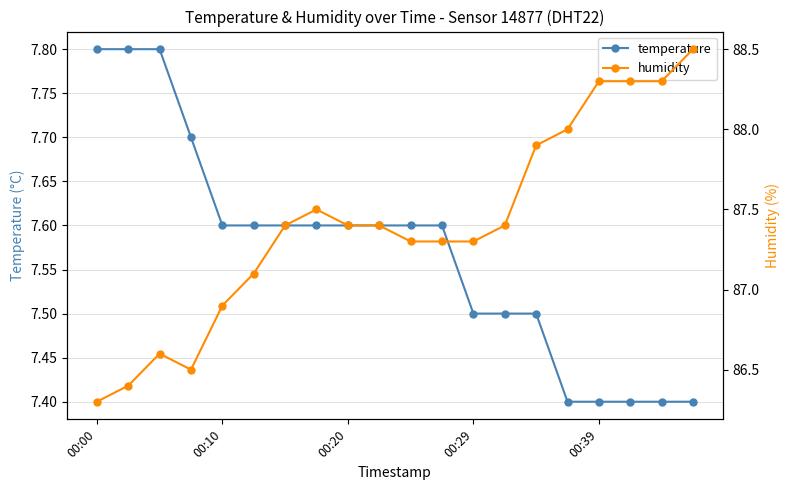

Which series has the largest total across all categories?

humidity